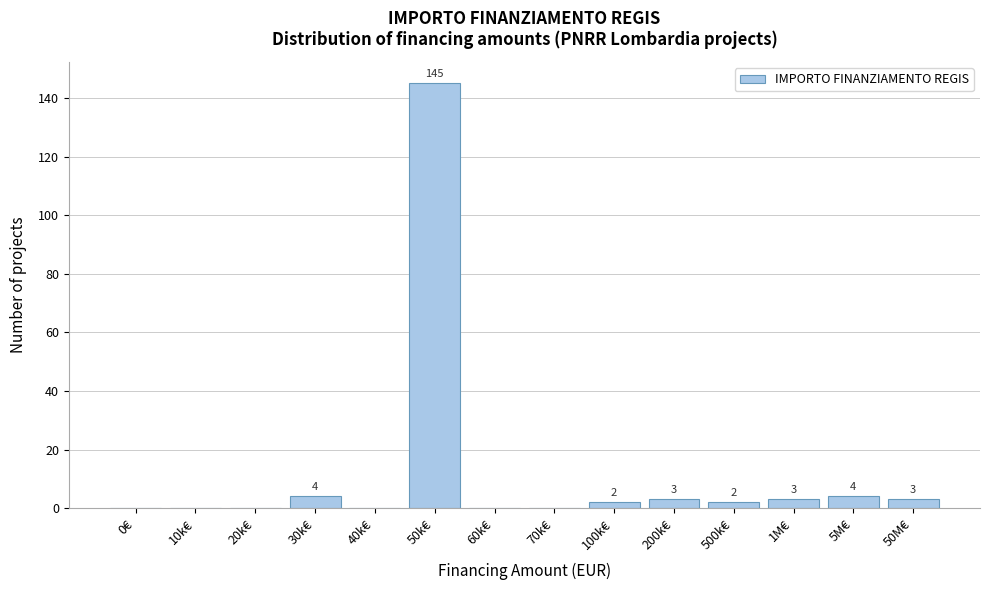

Reading right to left, what are all the values shown in this chart?

50M€=3	5M€=4	1M€=3	500k€=2	200k€=3	100k€=2	70k€=0	60k€=0	50k€=145	40k€=0	30k€=4	20k€=0	10k€=0	0€=0